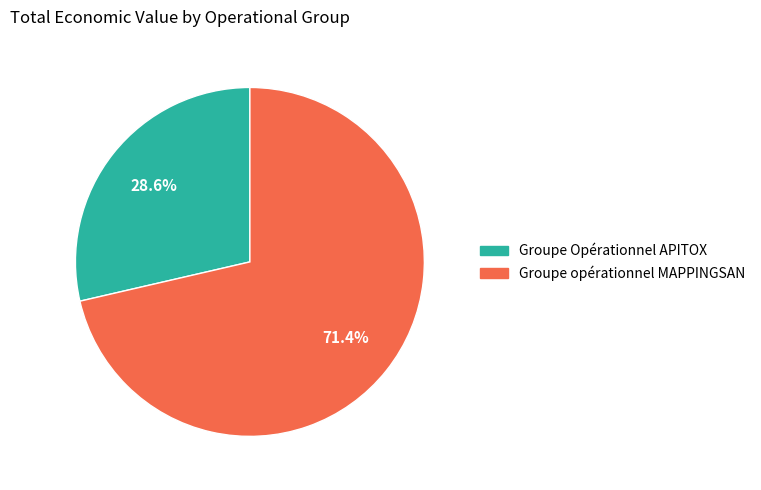

What is the total percentage of Groupe opérationnel MAPPINGSAN and Groupe Opérationnel APITOX?

100.0%